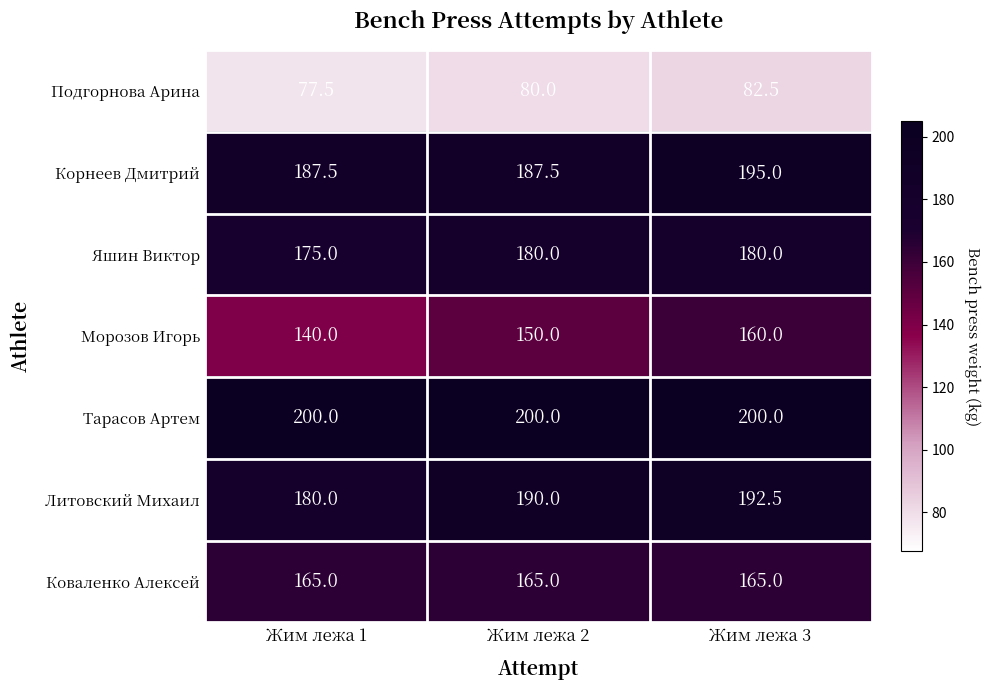

Reading left to right, extract all data points from this chart.

Подгорнова Арина: Жим лежа 1=77.5	Жим лежа 2=80.0	Жим лежа 3=82.5
Корнеев Дмитрий: Жим лежа 1=187.5	Жим лежа 2=187.5	Жим лежа 3=195.0
Яшин Виктор: Жим лежа 1=175.0	Жим лежа 2=180.0	Жим лежа 3=180.0
Морозов Игорь: Жим лежа 1=140.0	Жим лежа 2=150.0	Жим лежа 3=160.0
Тарасов Артем: Жим лежа 1=200.0	Жим лежа 2=200.0	Жим лежа 3=200.0
Литовский Михаил: Жим лежа 1=180.0	Жим лежа 2=190.0	Жим лежа 3=192.5
Коваленко Алексей: Жим лежа 1=165.0	Жим лежа 2=165.0	Жим лежа 3=165.0